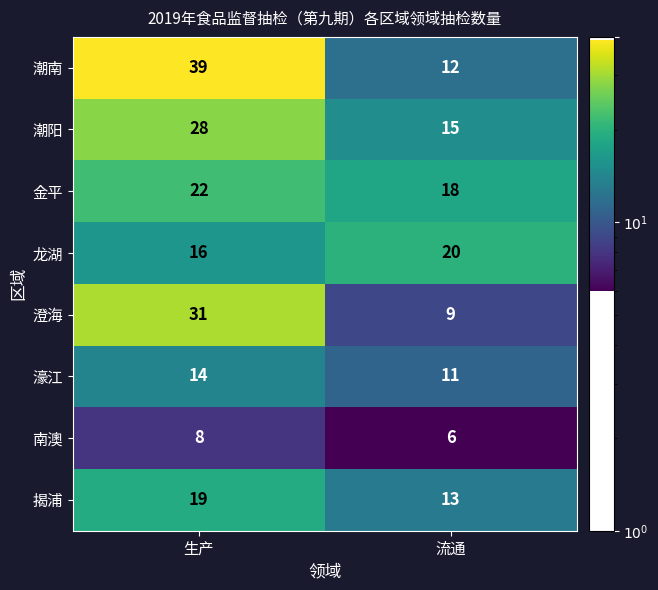

What is the approximate value of 揭浦 at 生产?

19